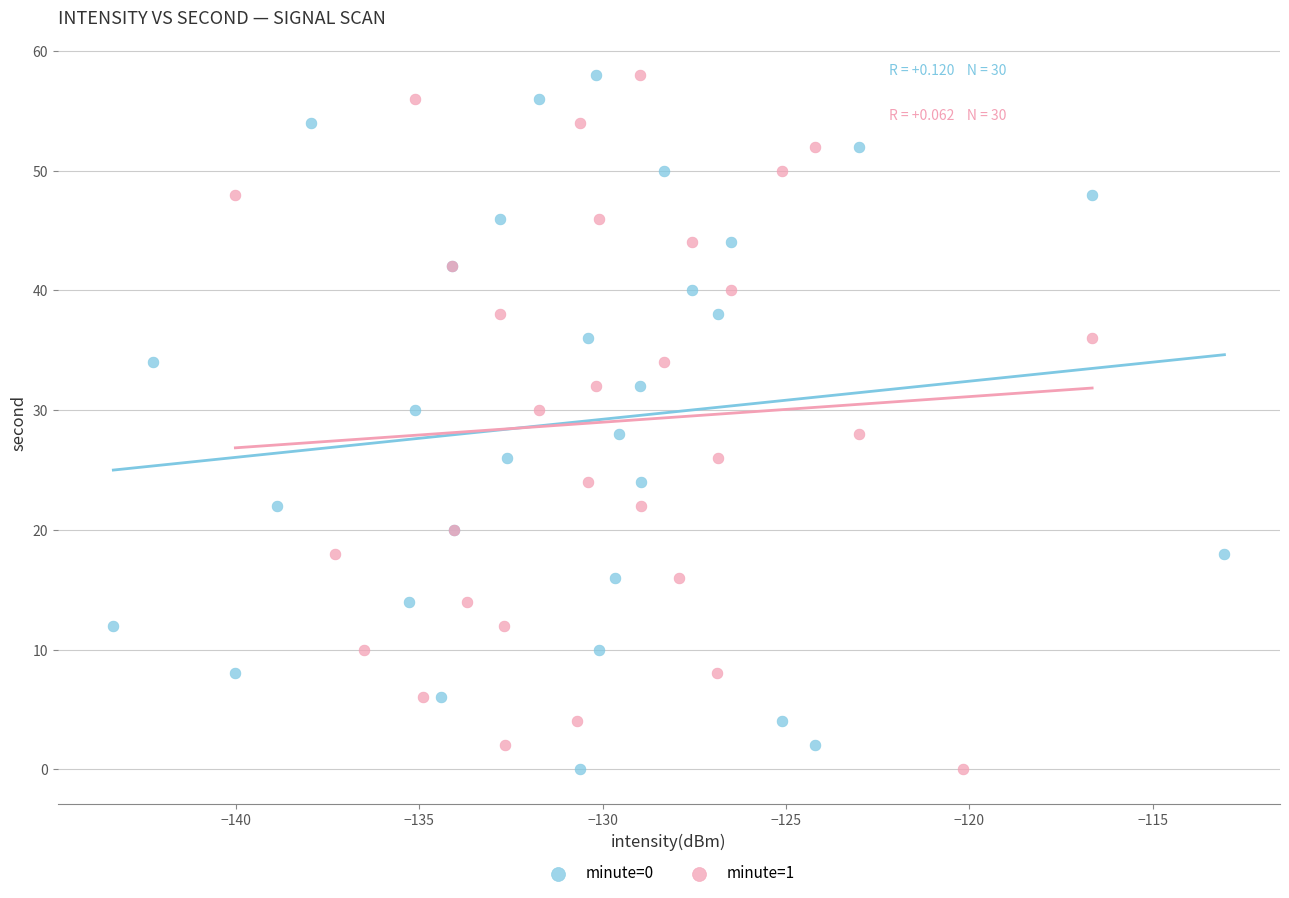

What are all the series names shown in the legend?

minute=0, minute=1